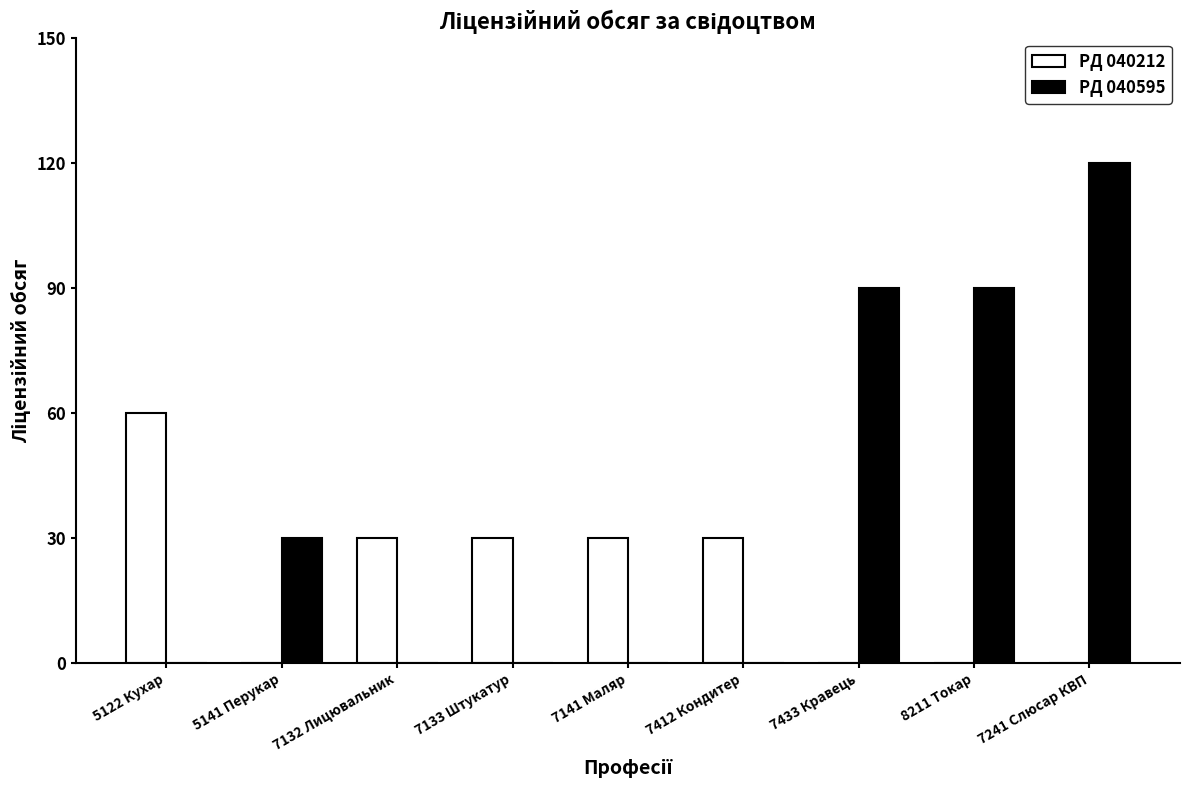

Which series has the largest total across all categories?

PД 040595